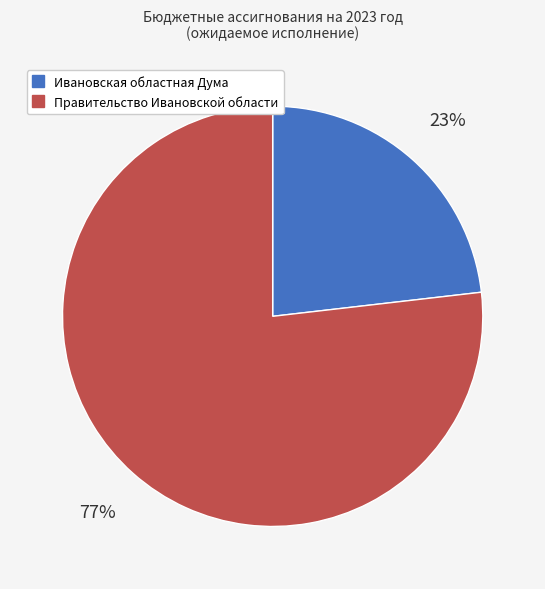

How many segments does this pie chart have?

2